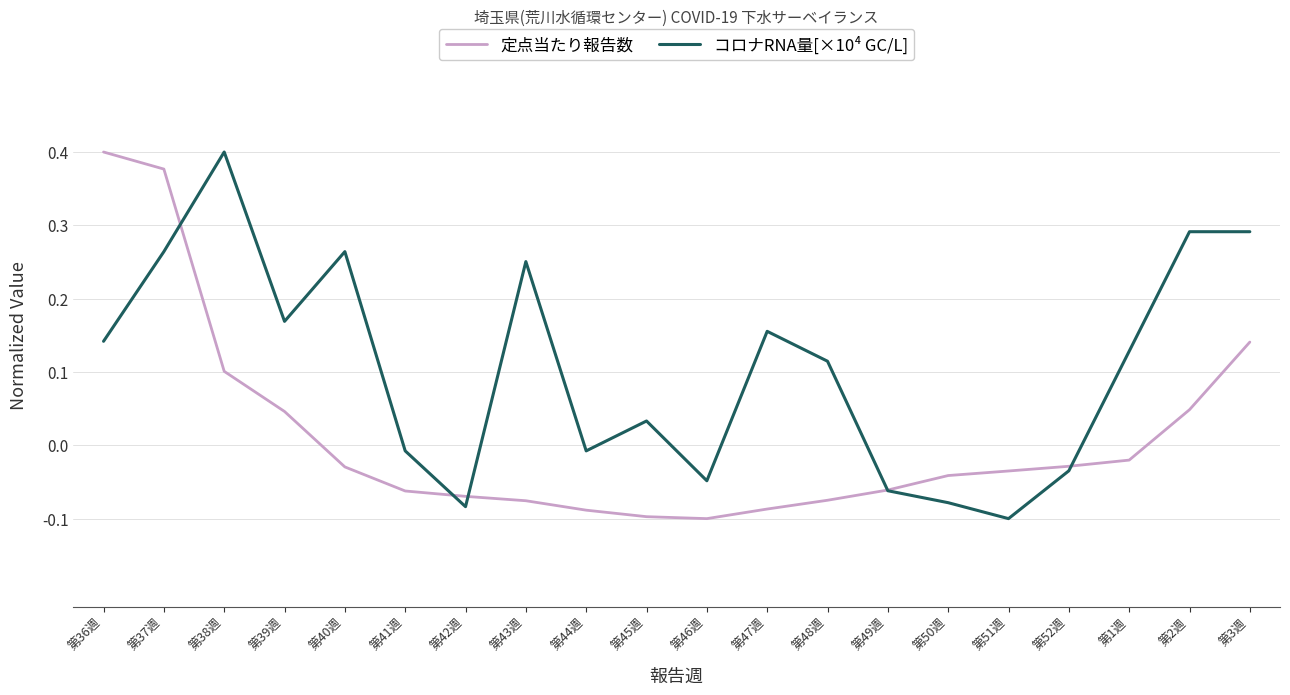

Which series changed the most between 第45週 and 第46週?

コロナRNA量[×10⁴ GC/L]